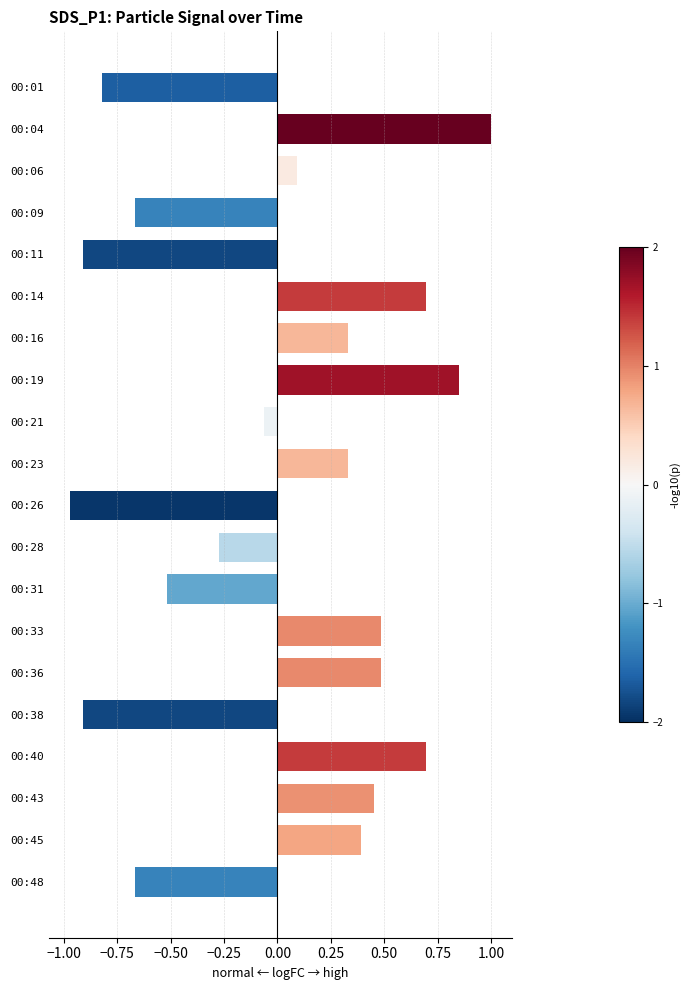

What is the change in value from 00:43 to 00:48?

-1.1